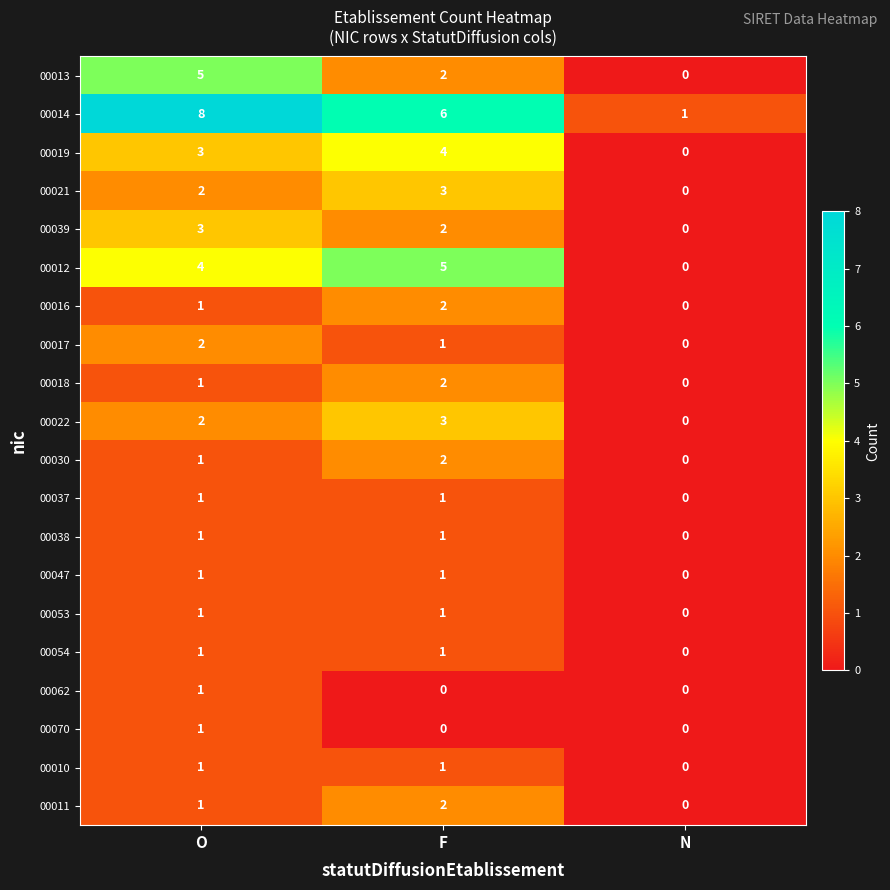

Count the 00062 values in the range 0 to 1.

3